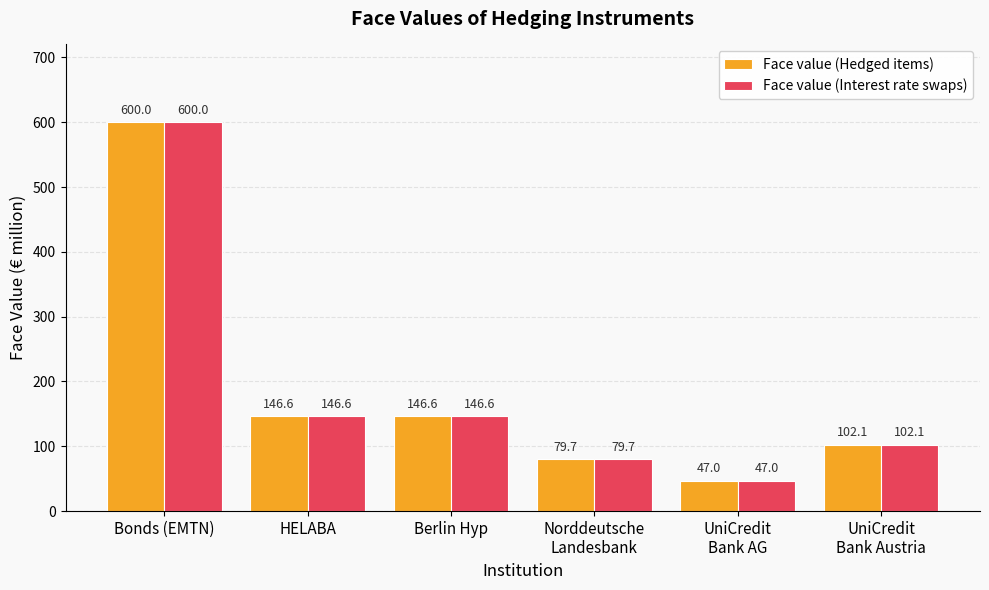

At which label does Face value (Interest rate swaps) first exceed 146?

Bonds (EMTN)